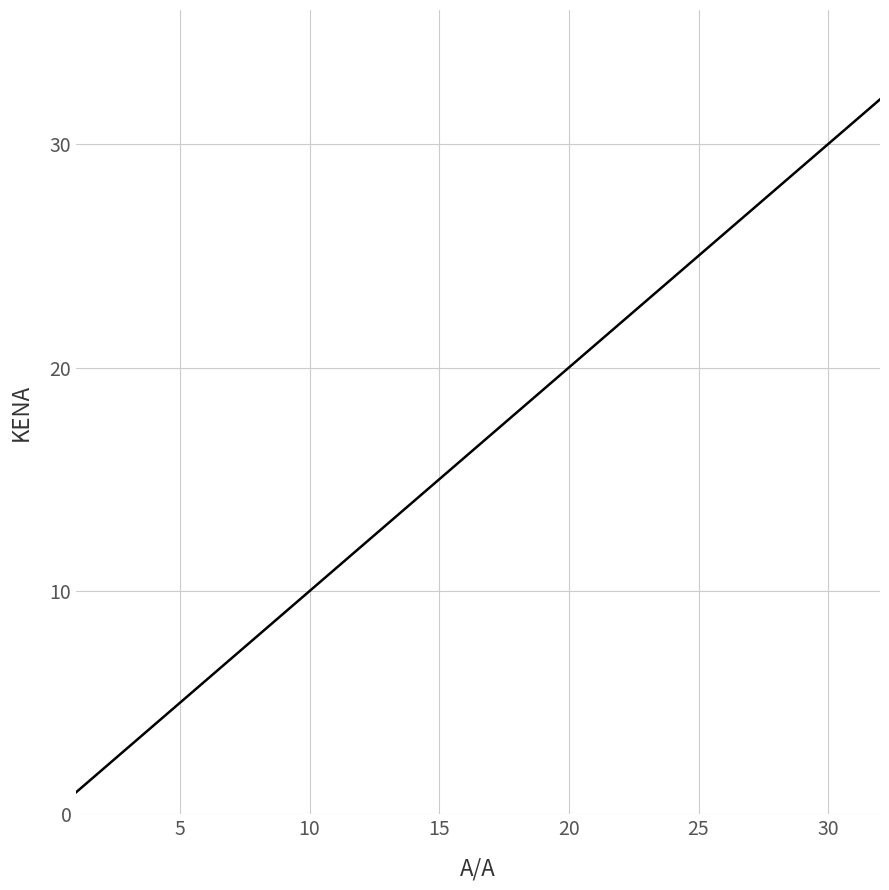

How many lines are shown in the chart?

1